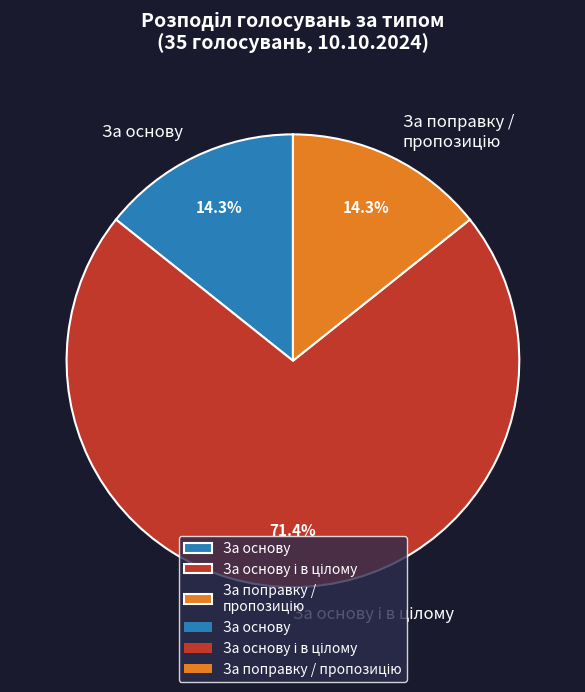

Is there a majority slice in this chart?

Yes